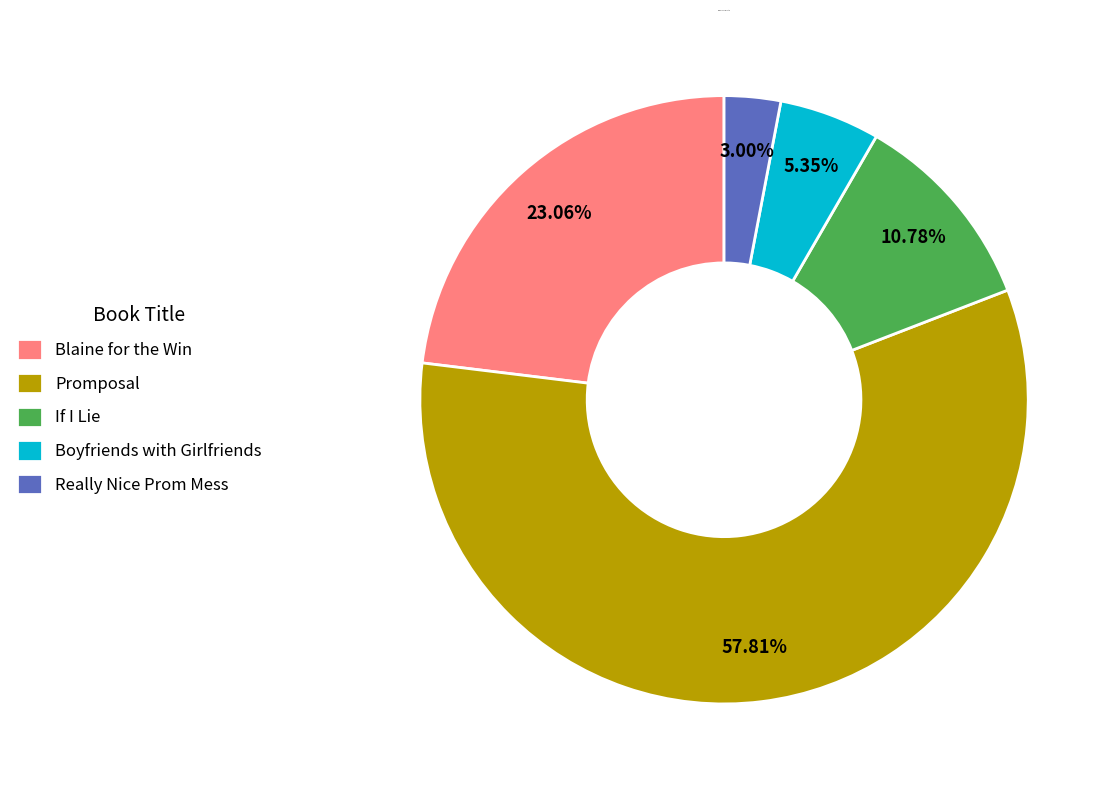

Which has a higher value, Really Nice Prom Mess or Boyfriends with Girlfriends?

Boyfriends with Girlfriends